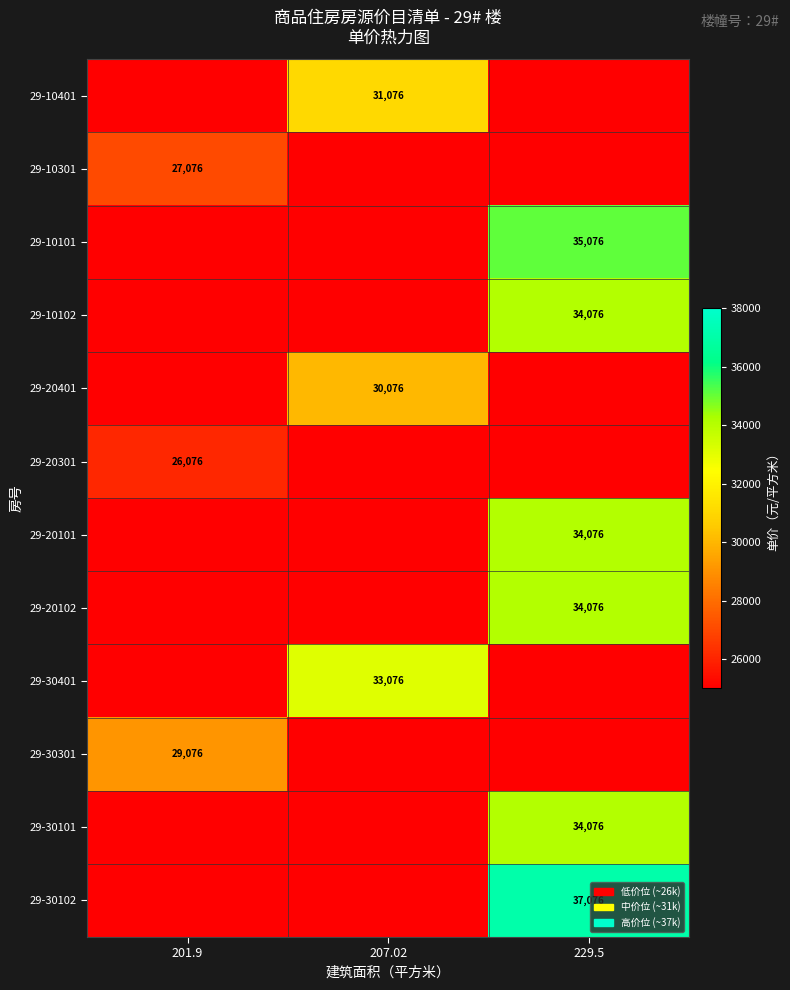

Is it true that 29-30101 equals 34076 at 229.5?

True